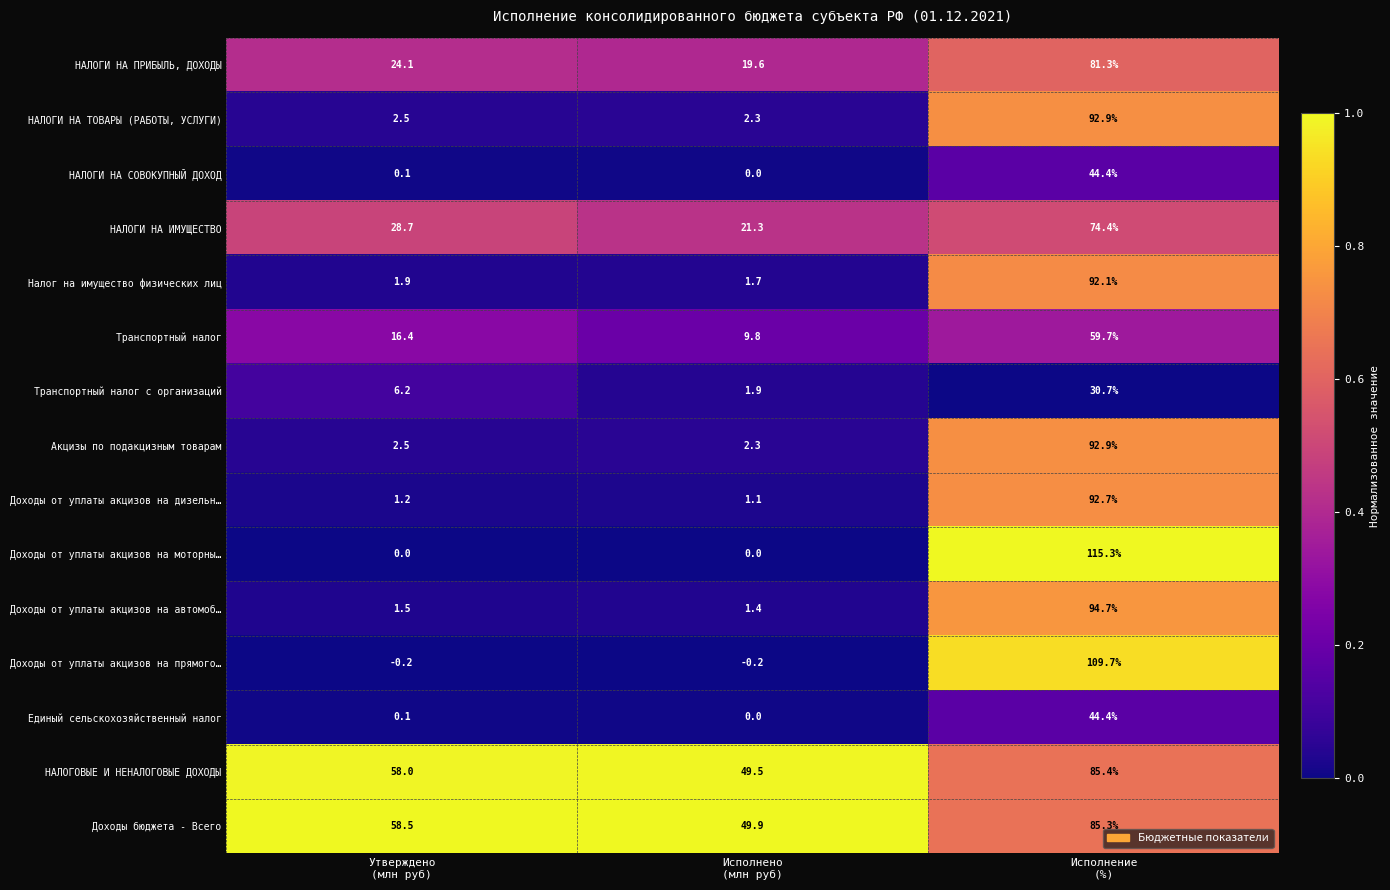

What is the average value of the Транспортный налог series?

28.6